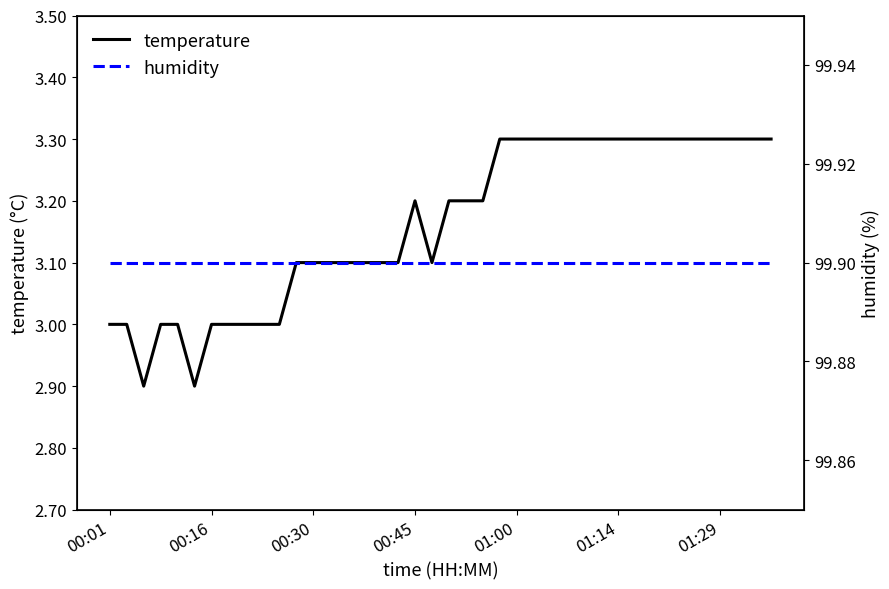

Does the chart have visible grid lines?

No